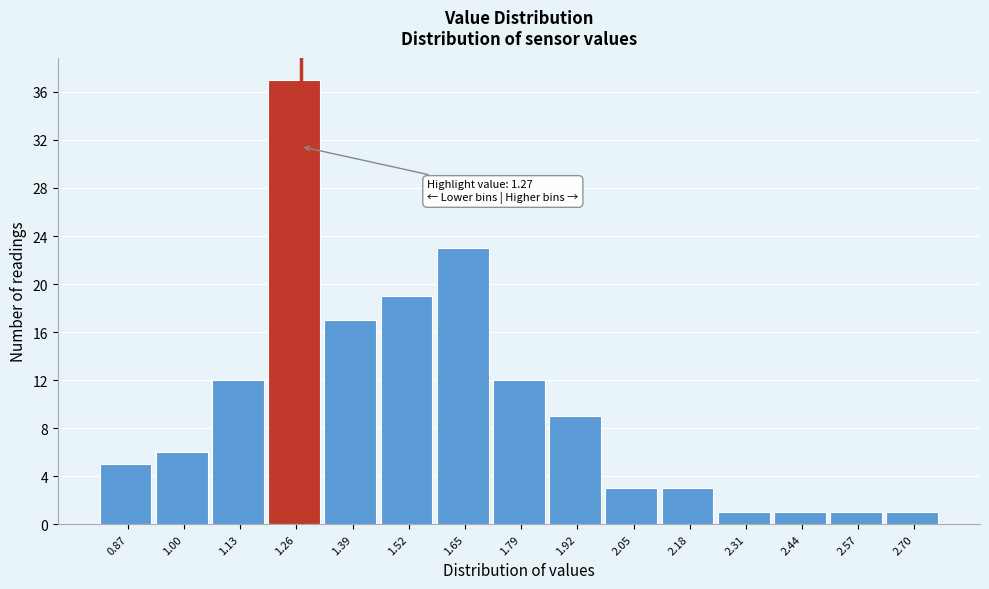

Which range on the x-axis has the tallest bar?

1.20 to 1.32